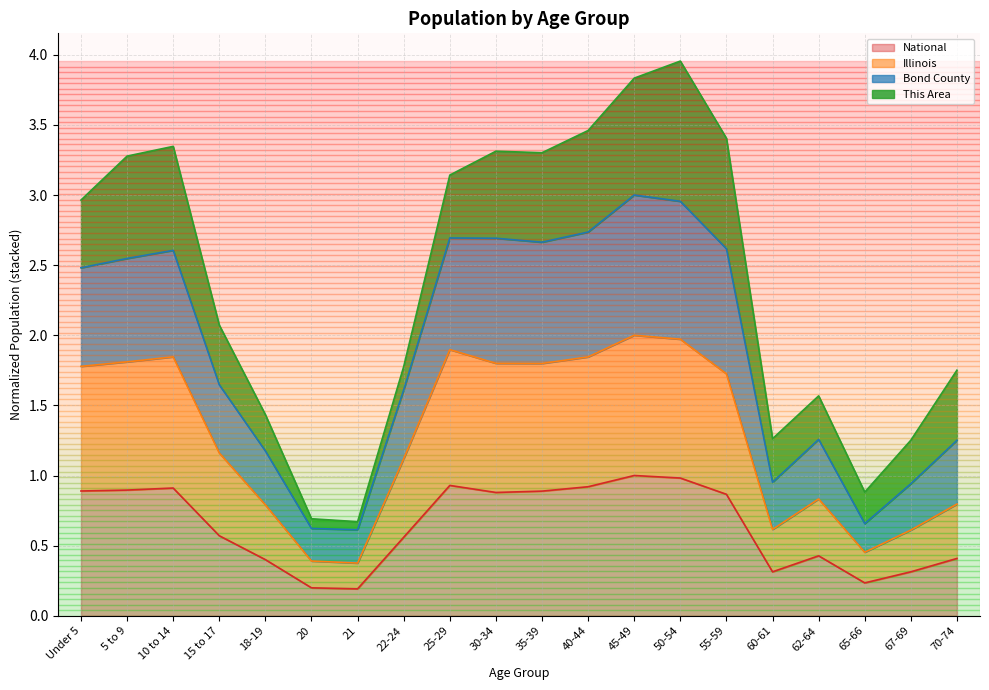

What is the sum of all National values?

12.8